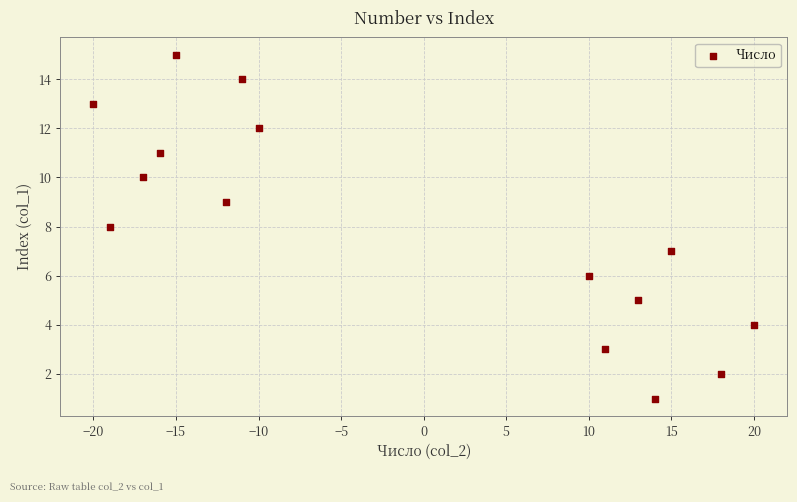

What is the range of Y values (max minus min)?

14